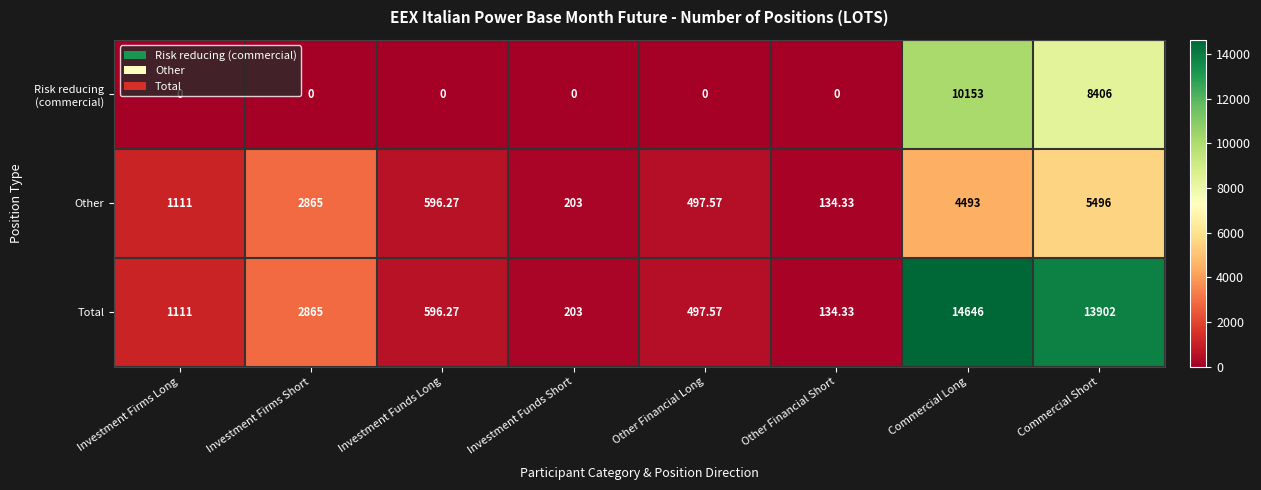

Which label corresponds to the largest value in the chart?

Commercial Long